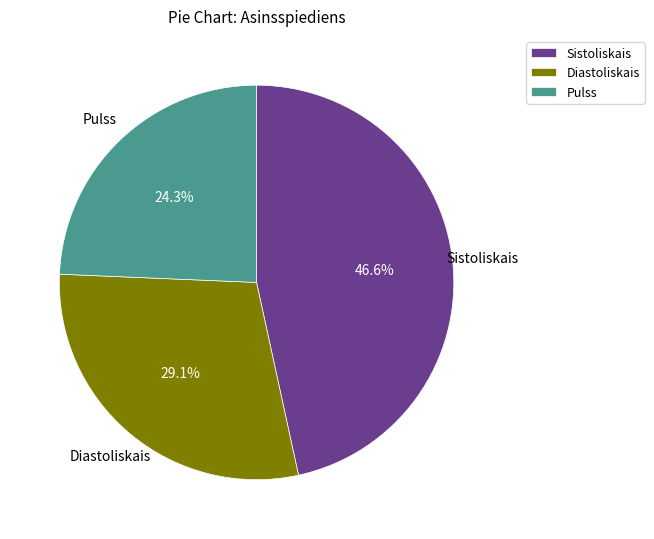

Rank the categories by value from lowest to highest.

Pulss, Diastoliskais, Sistoliskais